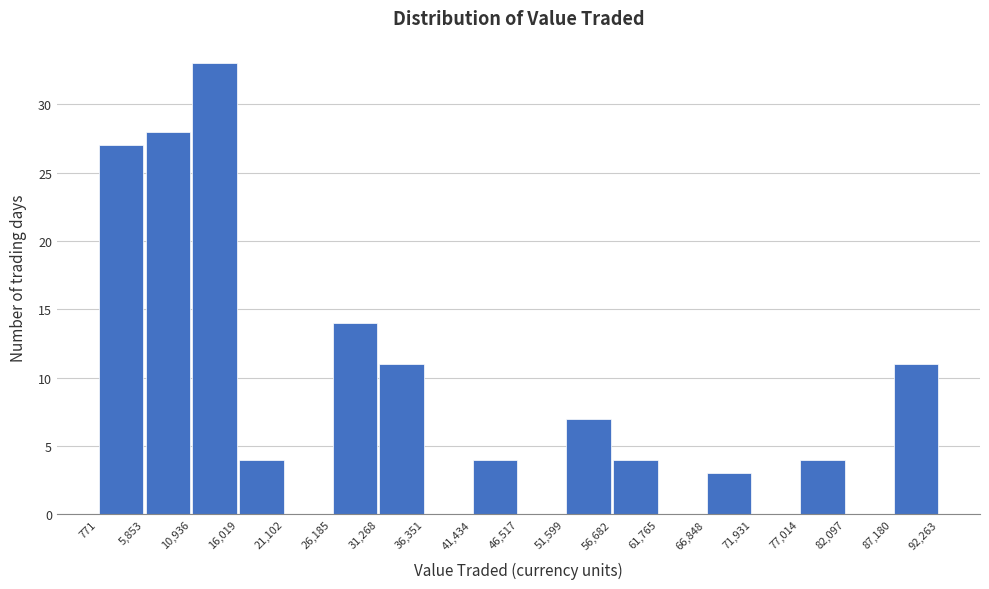

How tall is the bar that spans 66,848 to 71,931 on the x-axis? The values are not printed on the chart, so give them approximately, as read against the axis.

3